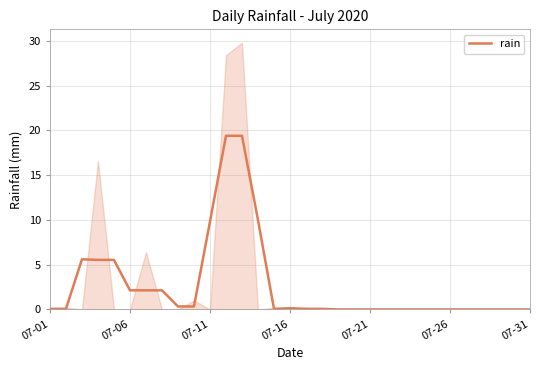

What is the value of the 14th point from the left?

10.0